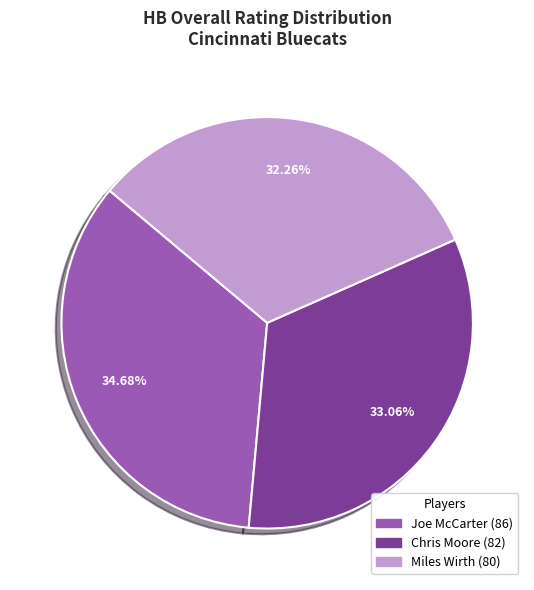

True or false: Chris Moore accounts for 33% of the total.

True